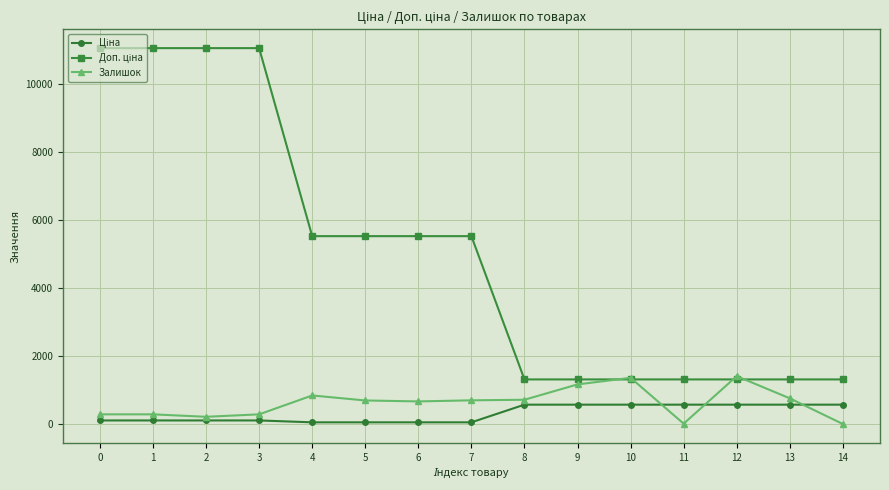

Count the number of data series in this chart.

3